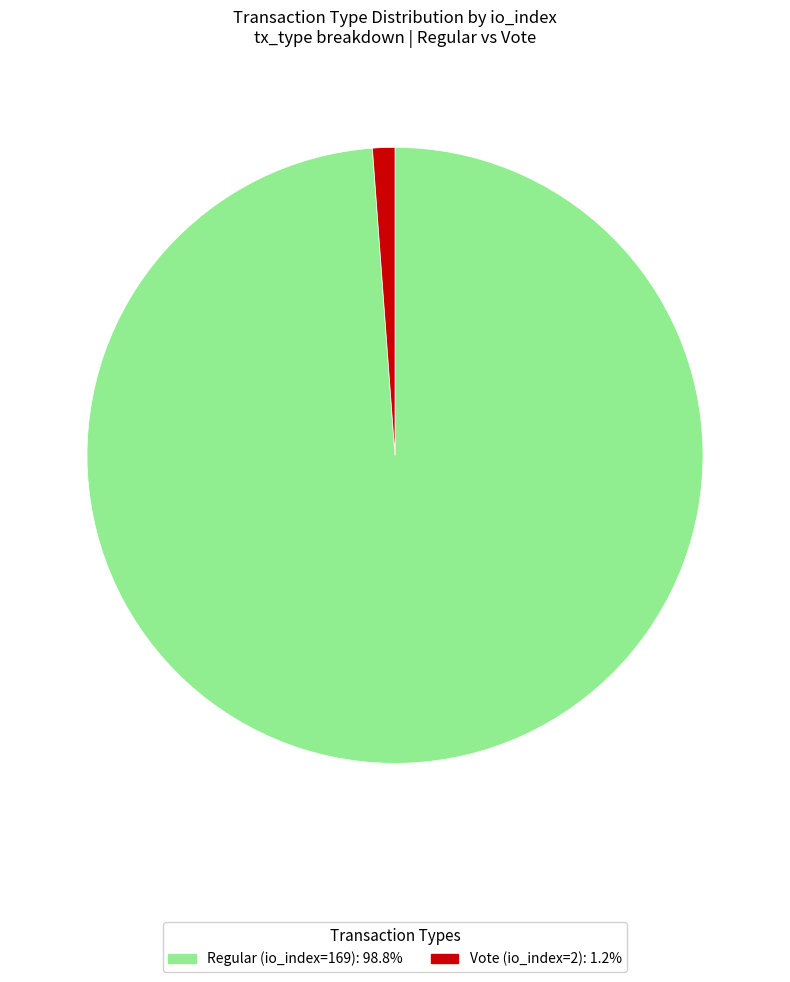

True or false: Regular (io_index=169) accounts for 99% of the total.

True